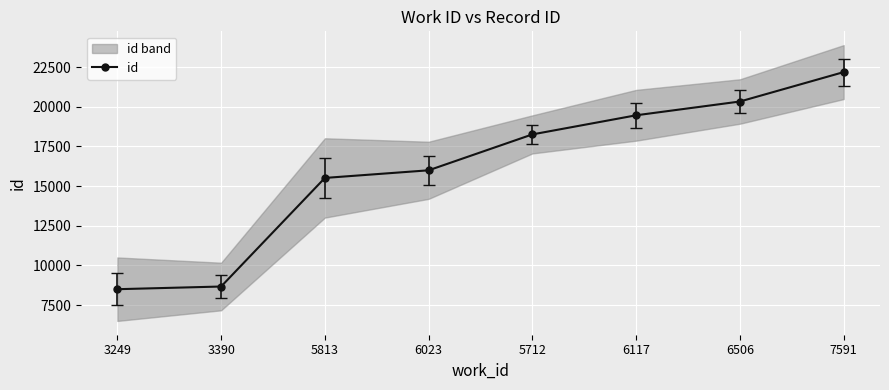

What position from the left is 7591?

8